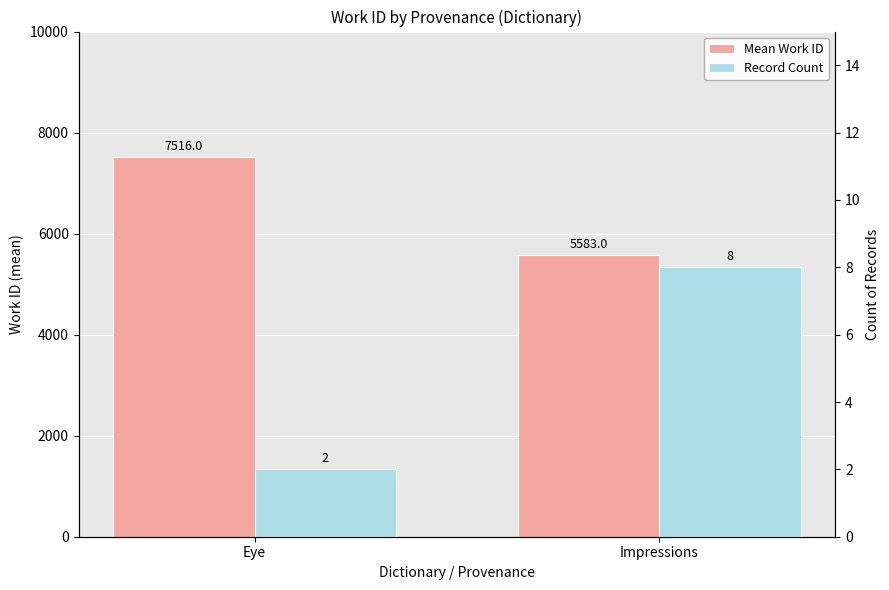

Reading left to right, transcribe all the data shown in this chart.

Mean Work ID: 7516	5583
Record Count: 2	8